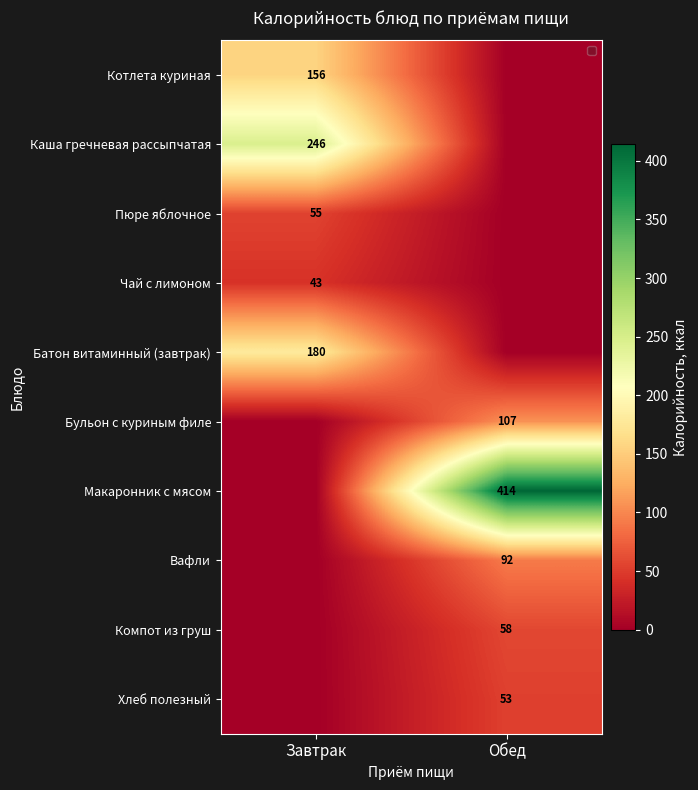

Is it true that Вафли equals 29 at Обед?

False